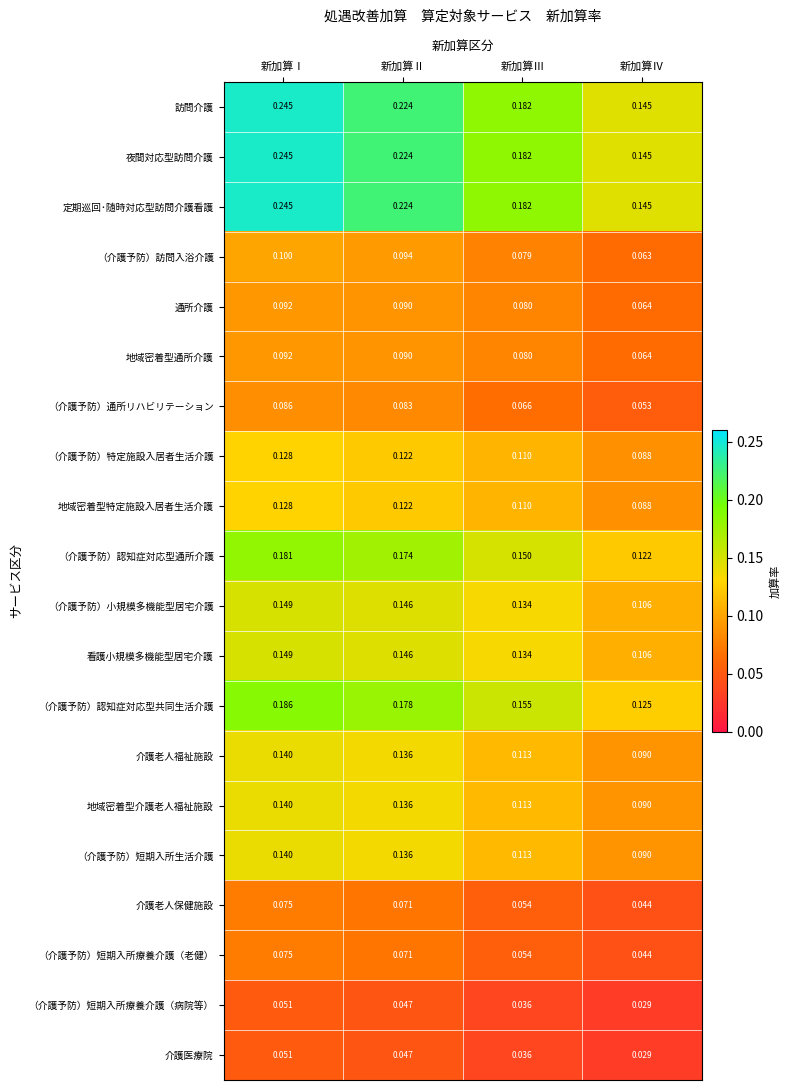

At which label is （介護予防）特定施設入居者生活介護 closest to 0?

新加算Ⅳ